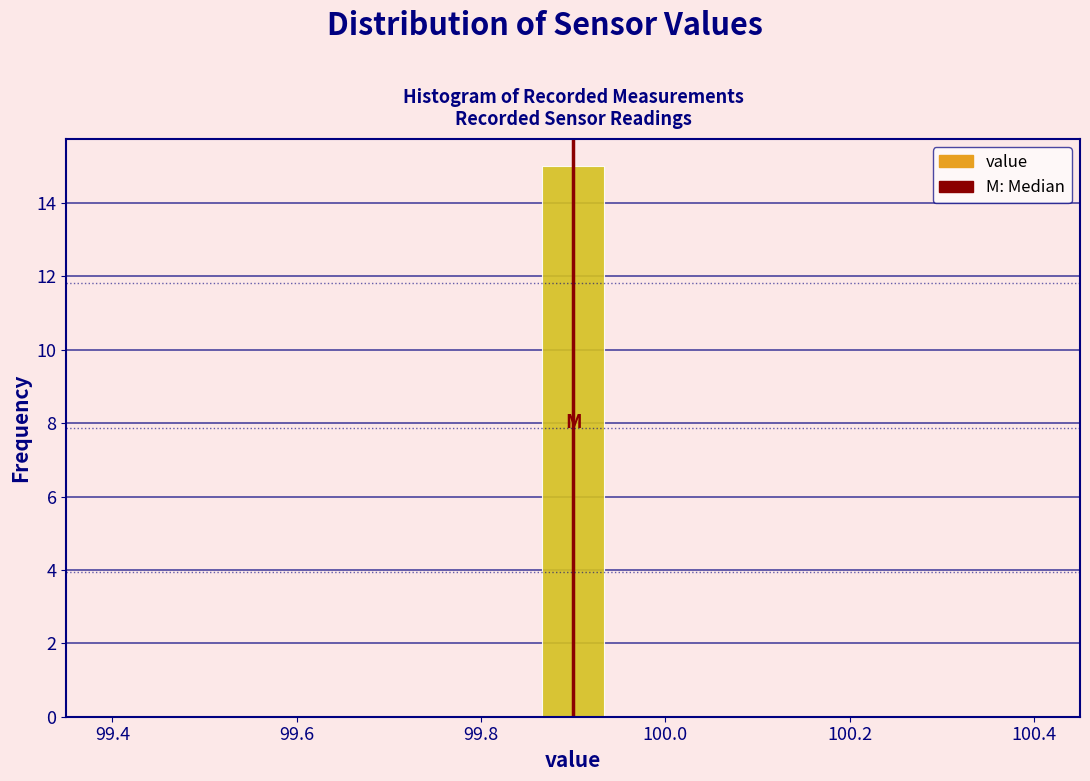

Around what value on the x-axis is the tallest bar? Give the approximate position of its centre, as read against the axis.

99.90